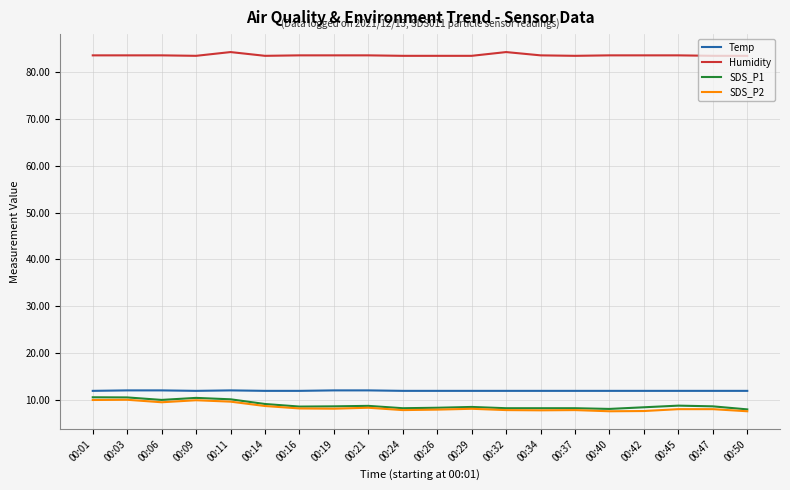

What is the spread (max minus min) of values at 00:45?

75.4